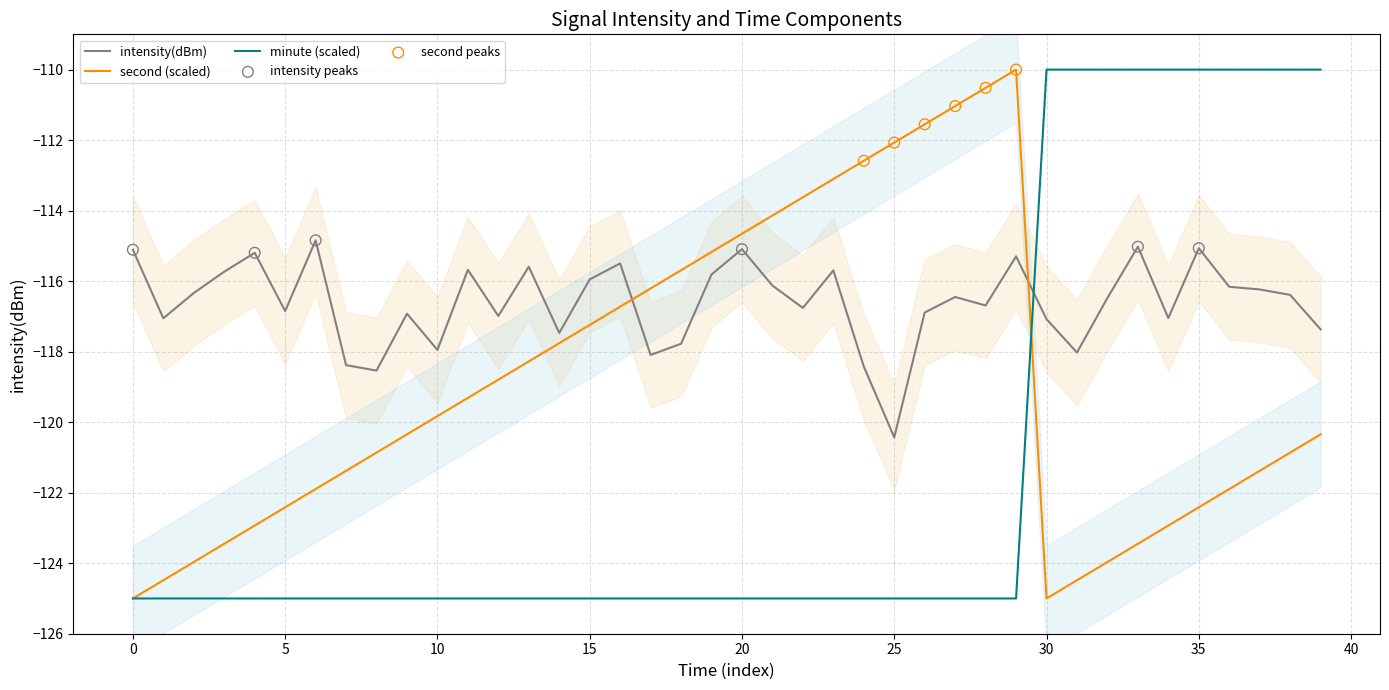

Which series has the largest total across all categories?

intensity(dBm)